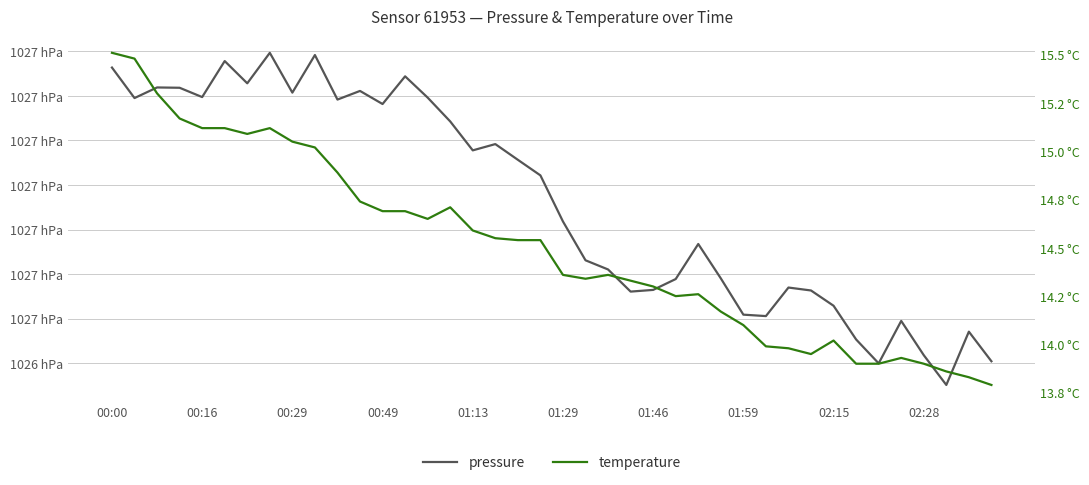

True or false: temperature and pressure cross at least once.

False